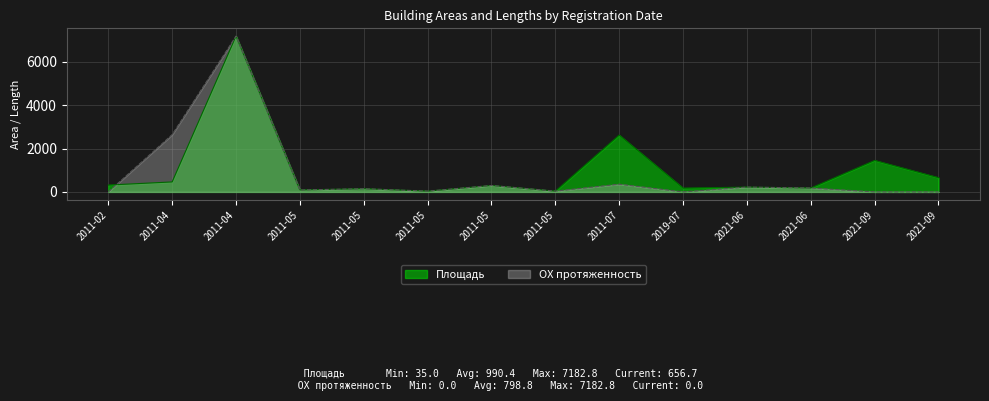

What is the difference between the Площадь values at 2021-09 and 2011-07?

1168.5